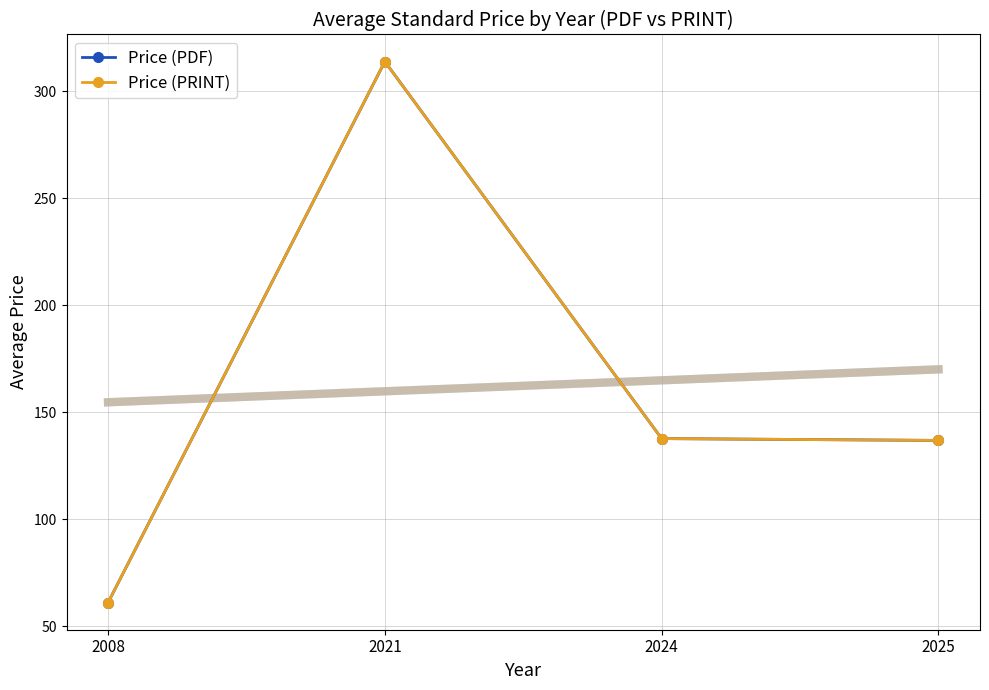

Reading right to left, list all the values displayed in this chart.

Price (PDF): 136.9	137.7	314.0	61.0
Price (PRINT): 136.9	137.7	314.0	61.0